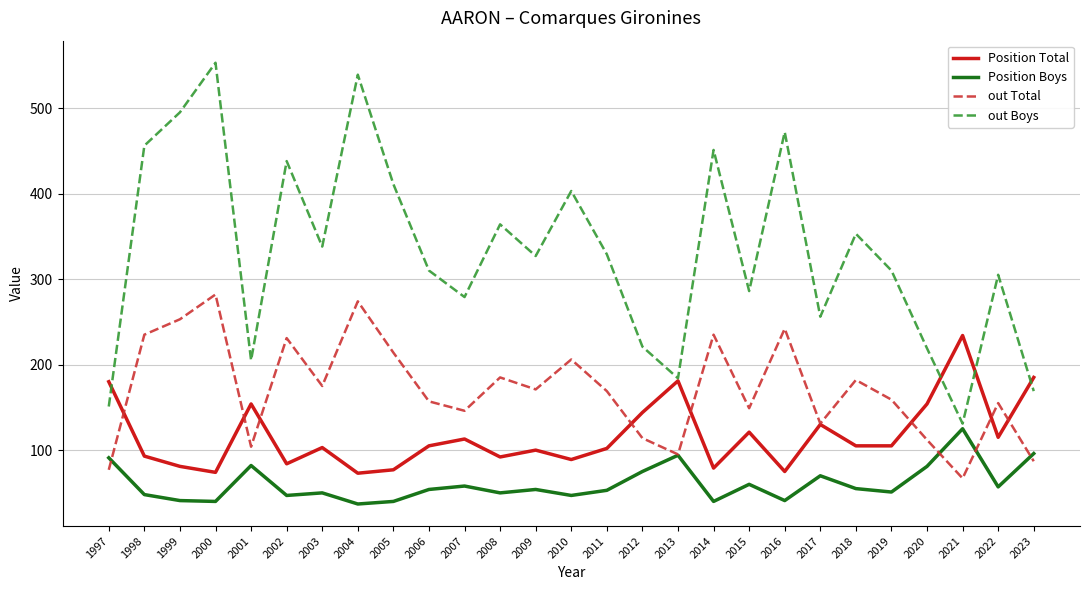

Is the value of Position Boys at 2002 greater than the value of out Total at 1998?

No